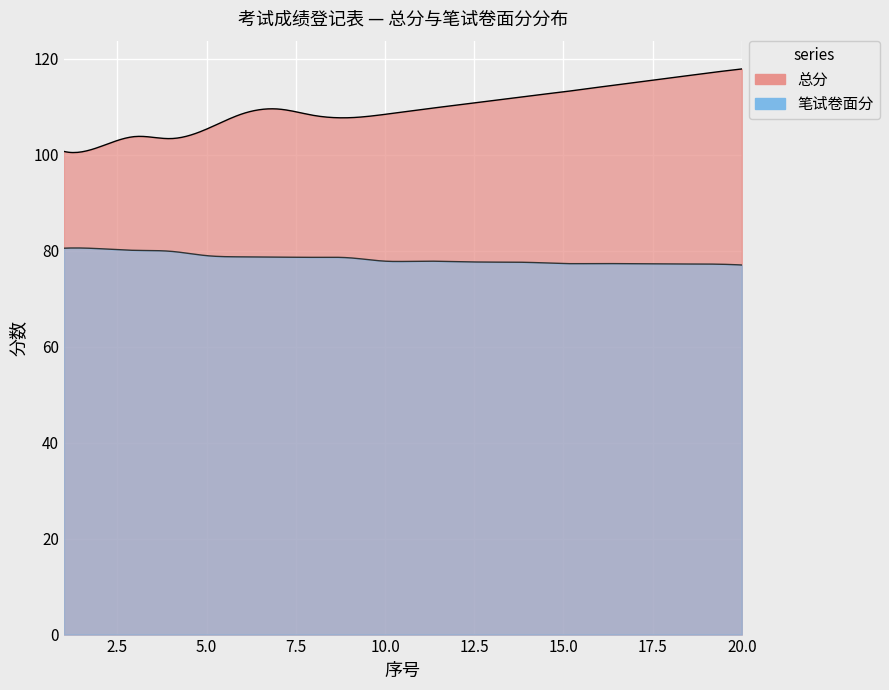

At which category is the sum across all series the highest?

20